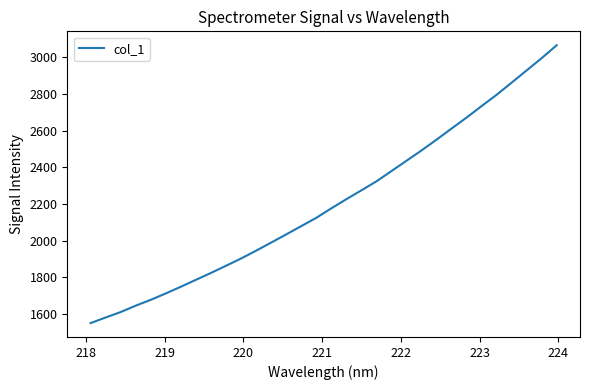

What is the maximum value shown in the chart?

3064.4